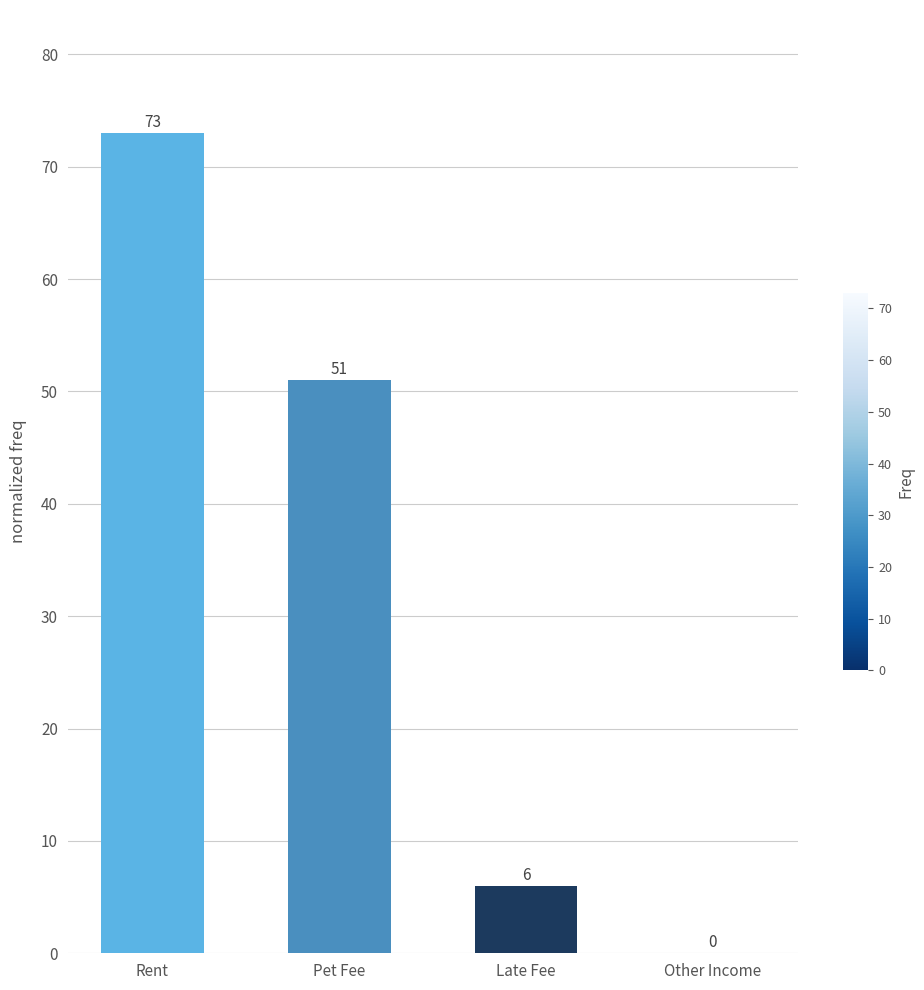

At which label does the data first exceed 51?

Rent